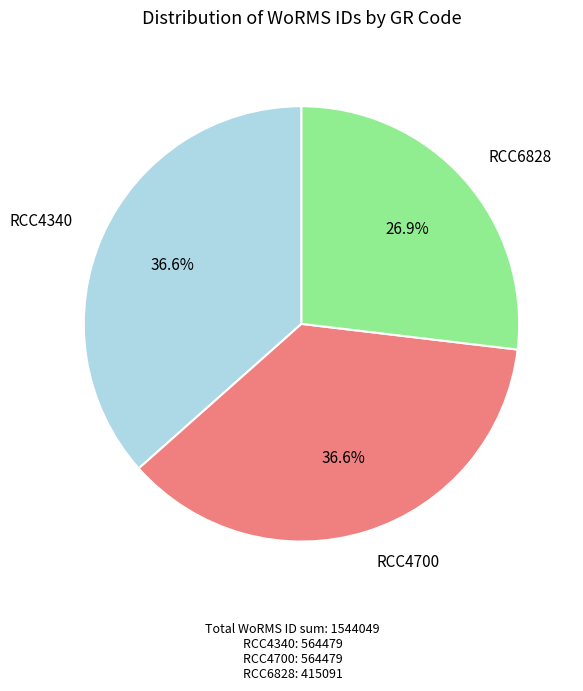

Does any single category account for the majority?

No